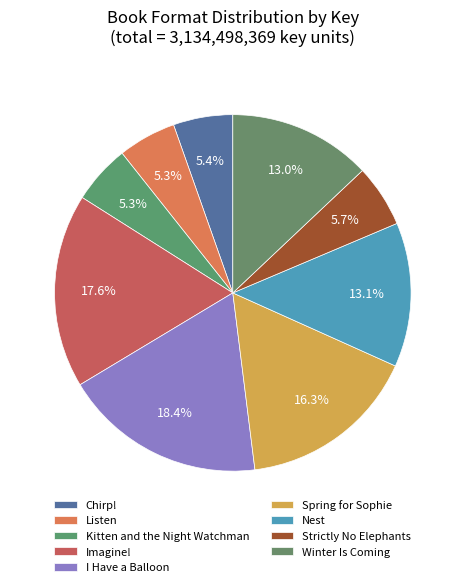

How many slices are in this pie chart?

9